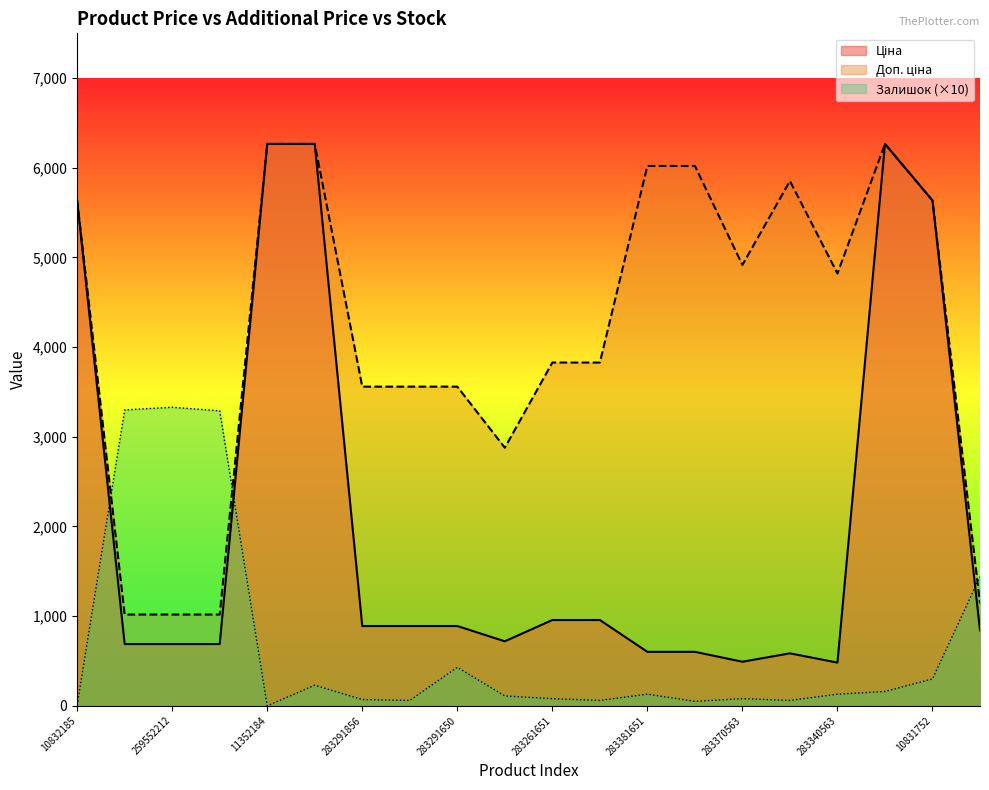

How many lines are shown in the chart?

3